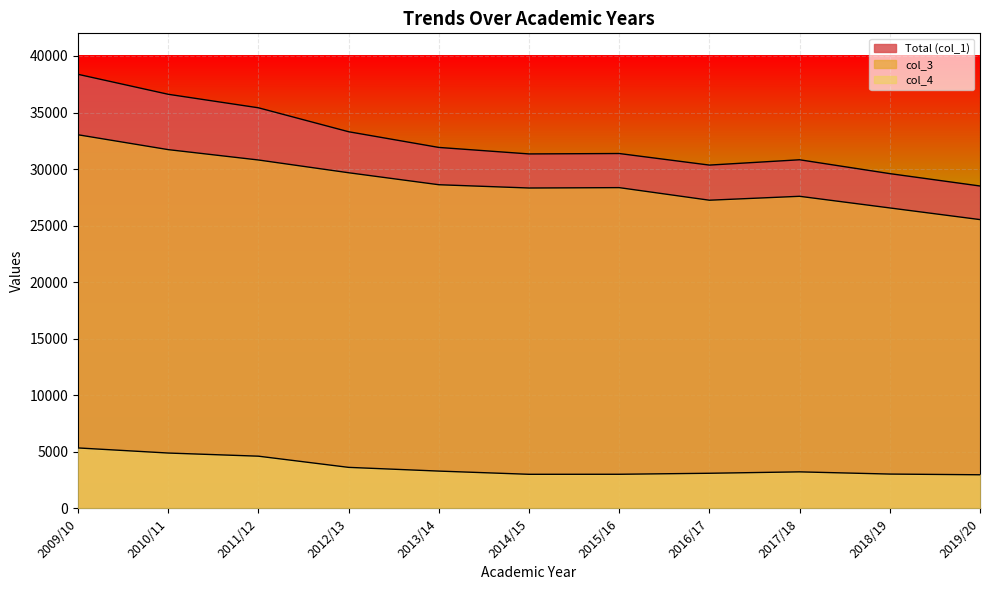

Which series has the largest range (max minus min)?

col_1